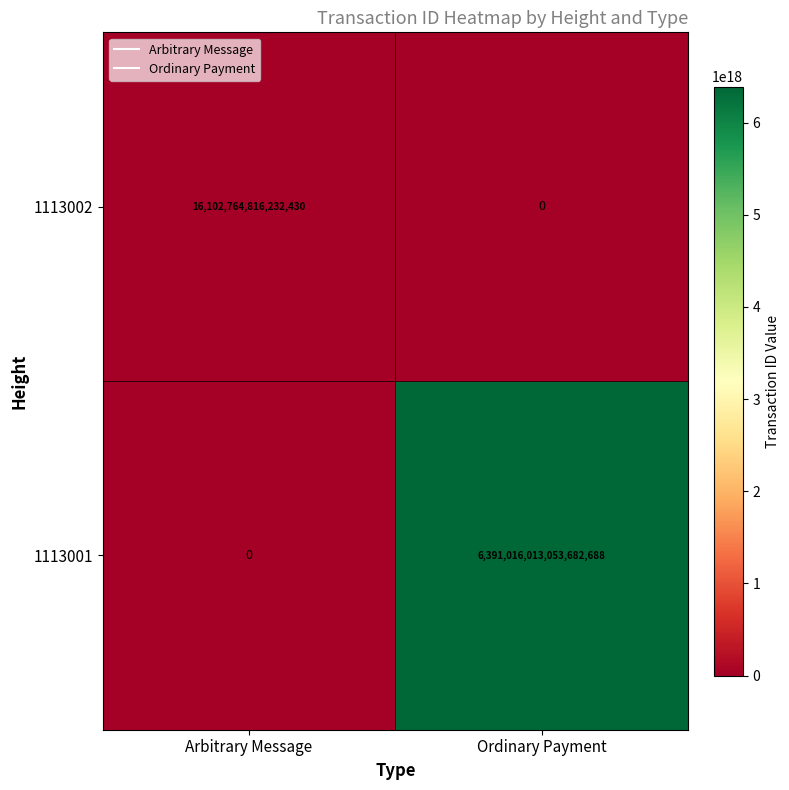

The 1113001 series shows 6391016013053682688 at Ordinary Payment. True or false?

True